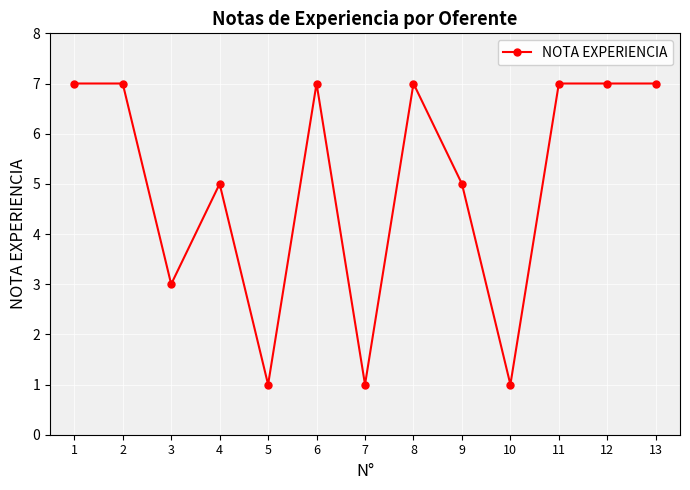

What is the value of the 12th point from the left?

7